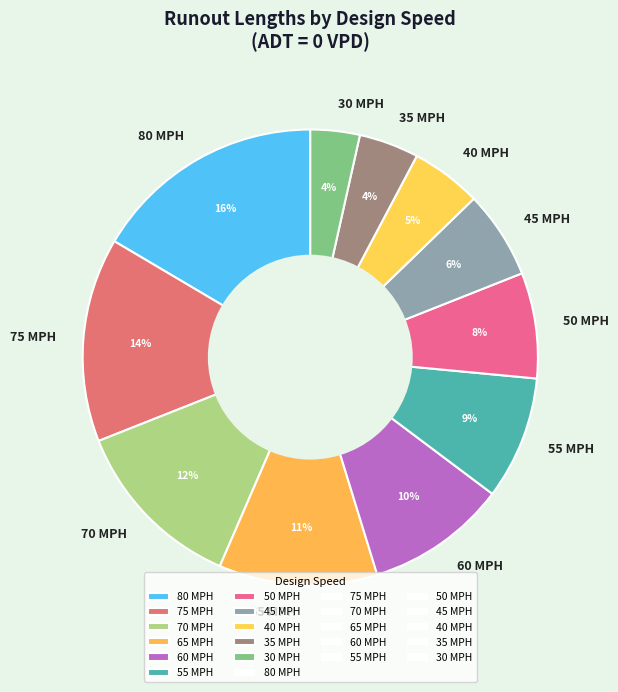

True or false: 60 MPH accounts for 10% of the total.

True